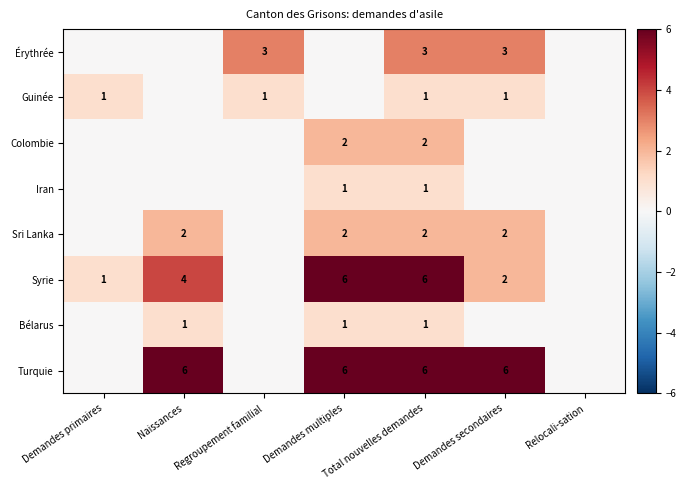

At which category is the sum across all series the highest?

Total nouvelles demandes